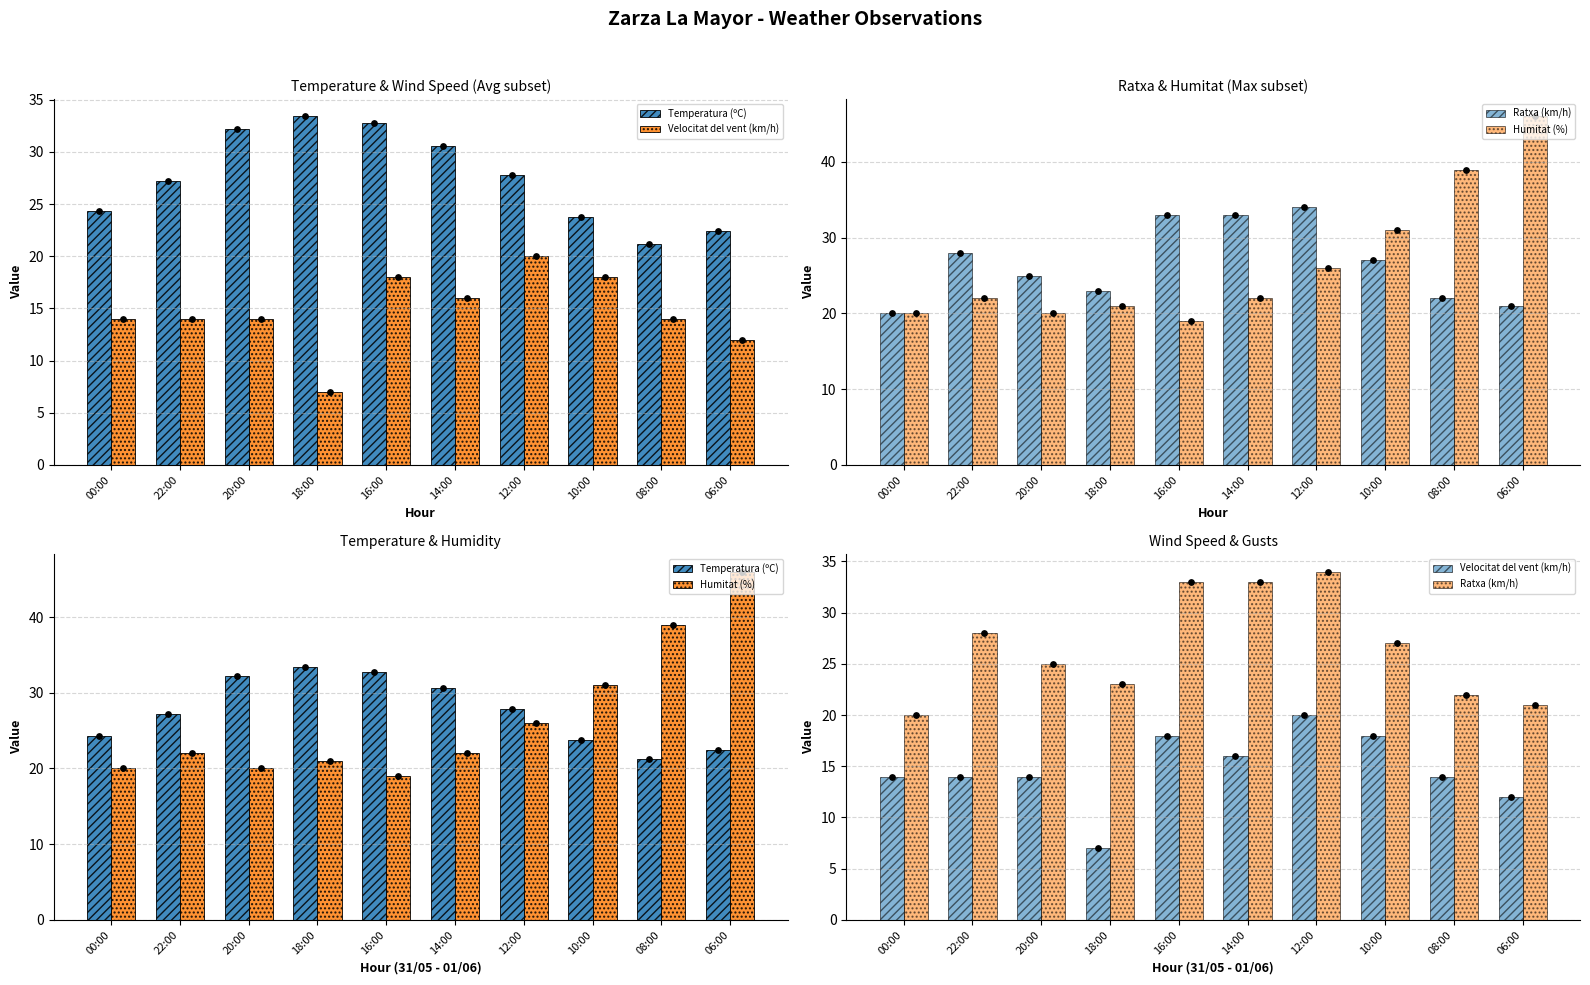

Is the value of Velocitat del vent (km/h) at 00:00 greater than the value of Ratxa (km/h) at 14:00?

No